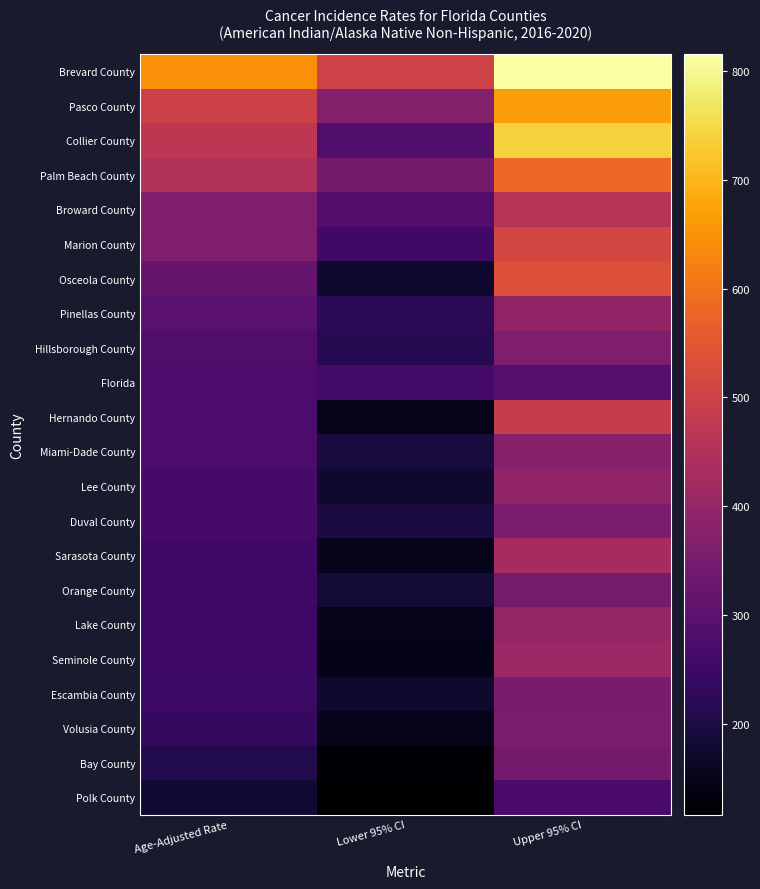

Reading left to right, transcribe all the data shown in this chart.

Brevard County: Age-Adjusted Rate=644.2	Lower 95% CI=503.0	Upper 95% CI=815.5
Pasco County: Age-Adjusted Rate=499.0	Lower 95% CI=369.9	Upper 95% CI=662.8
Collier County: Age-Adjusted Rate=470.4	Lower 95% CI=284.4	Upper 95% CI=736.4
Palm Beach County: Age-Adjusted Rate=450.1	Lower 95% CI=341.1	Upper 95% CI=583.2
Broward County: Age-Adjusted Rate=364.6	Lower 95% CI=287.9	Upper 95% CI=455.8
Marion County: Age-Adjusted Rate=361.7	Lower 95% CI=253.9	Upper 95% CI=514.3
Osceola County: Age-Adjusted Rate=320.1	Lower 95% CI=177.1	Upper 95% CI=535.6
Pinellas County: Age-Adjusted Rate=299.4	Lower 95% CI=224.4	Upper 95% CI=396.5
Hillsborough County: Age-Adjusted Rate=280.9	Lower 95% CI=215.8	Upper 95% CI=360.9
Florida: Age-Adjusted Rate=275.9	Lower 95% CI=259.0	Upper 95% CI=293.8
Hernando County: Age-Adjusted Rate=275.3	Lower 95% CI=151.7	Upper 95% CI=485.1
Miami-Dade County: Age-Adjusted Rate=273.2	Lower 95% CI=193.1	Upper 95% CI=376.2
Lee County: Age-Adjusted Rate=266.5	Lower 95% CI=175.0	Upper 95% CI=393.1
Duval County: Age-Adjusted Rate=266.6	Lower 95% CI=195.7	Upper 95% CI=356.2
Sarasota County: Age-Adjusted Rate=256.2	Lower 95% CI=151.3	Upper 95% CI=430.7
Orange County: Age-Adjusted Rate=255.9	Lower 95% CI=185.0	Upper 95% CI=345.2
Lake County: Age-Adjusted Rate=251.6	Lower 95% CI=150.6	Upper 95% CI=399.5
Seminole County: Age-Adjusted Rate=251.3	Lower 95% CI=145.1	Upper 95% CI=410.3
Escambia County: Age-Adjusted Rate=250.1	Lower 95% CI=174.0	Upper 95% CI=350.8
Volusia County: Age-Adjusted Rate=234.8	Lower 95% CI=151.8	Upper 95% CI=354.6
Bay County: Age-Adjusted Rate=209.2	Lower 95% CI=123.2	Upper 95% CI=341.8
Polk County: Age-Adjusted Rate=180.6	Lower 95% CI=117.1	Upper 95% CI=271.3